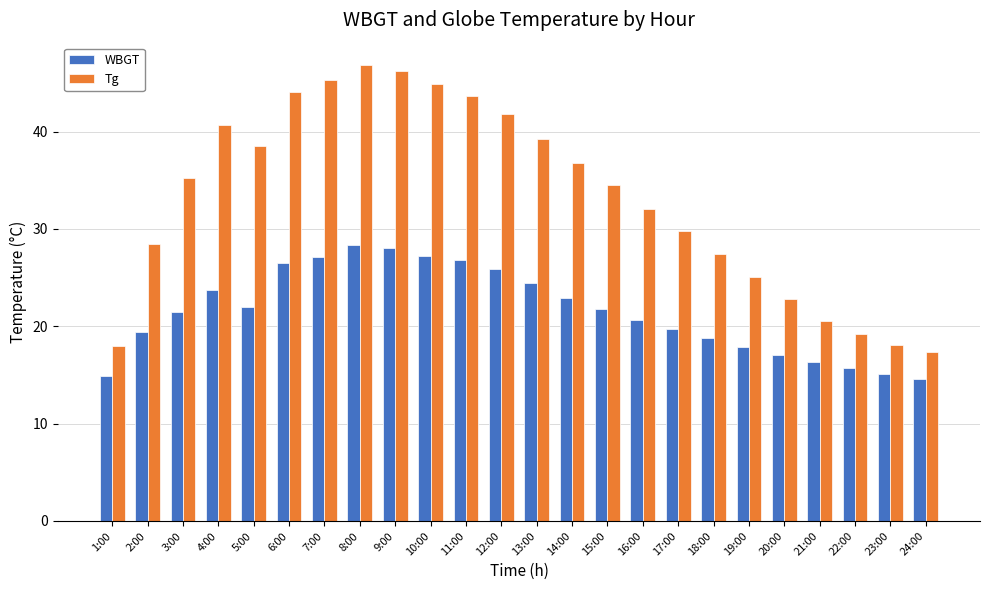

At which category is the sum across all series the highest?

8:00